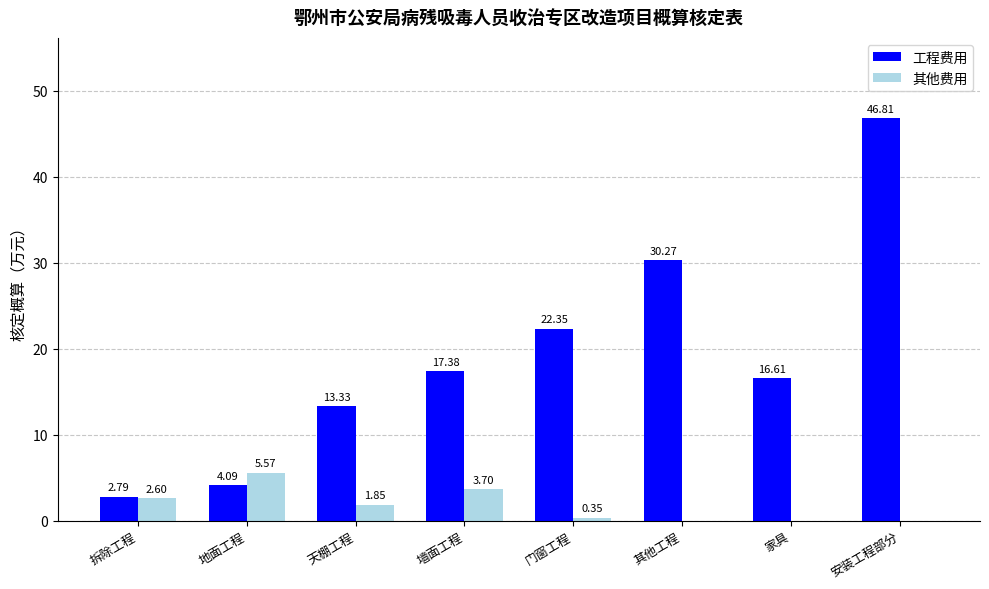

How many groups of bars are there?

8